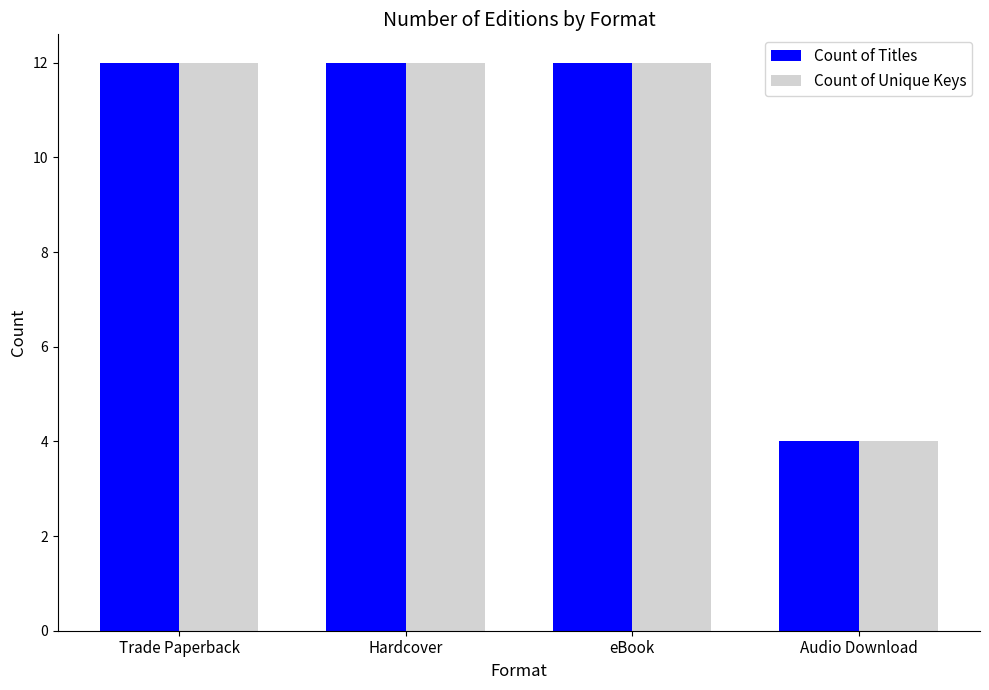

What is the sum of the Count of Unique Keys values at Trade Paperback and eBook?

24